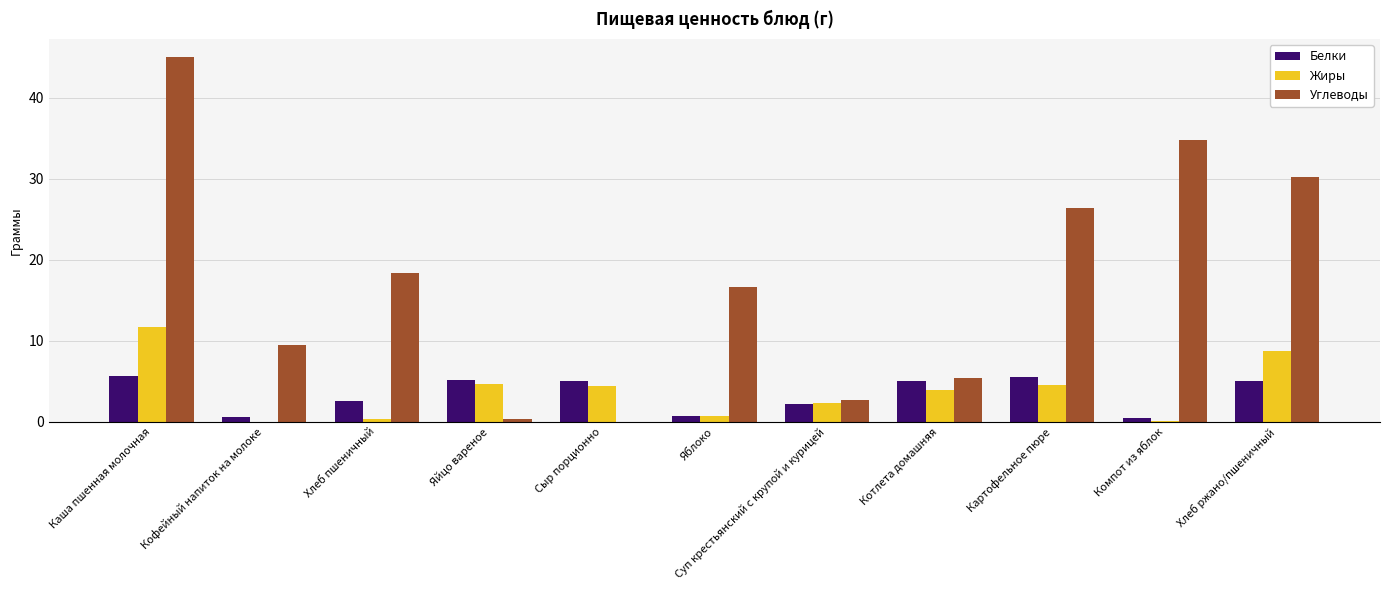

True or false: Жиры has a value of 7.4 at Сыр порционно.

False